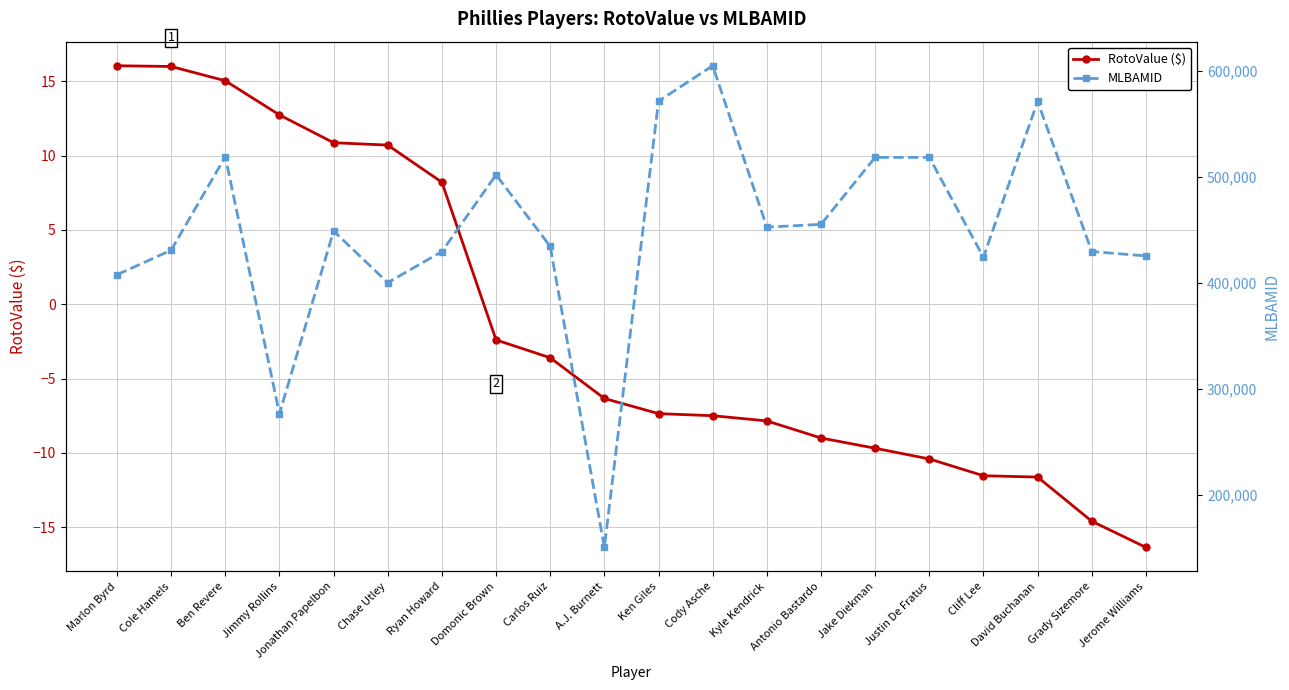

Between Justin De Fratus and Jerome Williams, which is larger?

Justin De Fratus